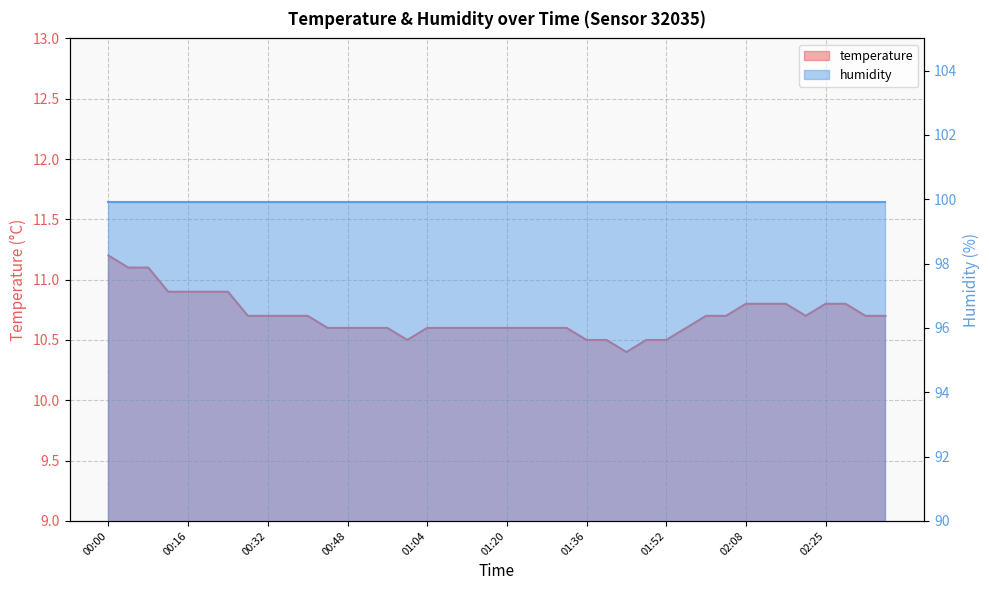

What is the difference between the maximum and minimum values?

0.8